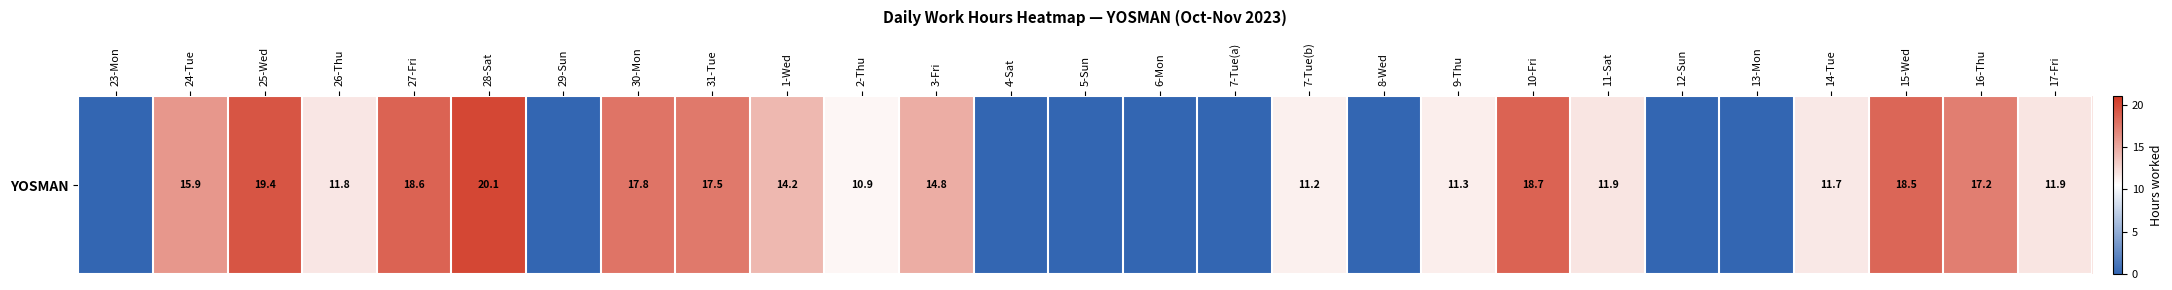

Reading left to right, list all the values displayed in this chart.

0.0	15.9	19.4	11.8	18.6	20.1	0.0	17.8	17.5	14.2	10.9	14.8	0.0	0.0	0.0	0.0	11.2	0.0	11.3	18.7	11.9	0.0	0.0	11.7	18.5	17.2	11.9